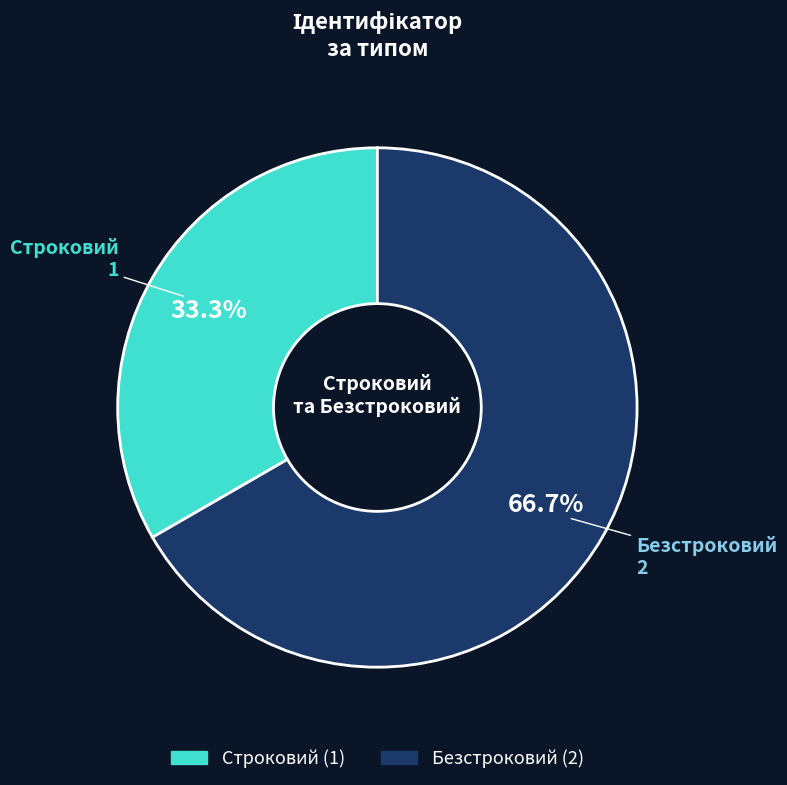

True or false: Безстроковий accounts for 67% of the total.

True